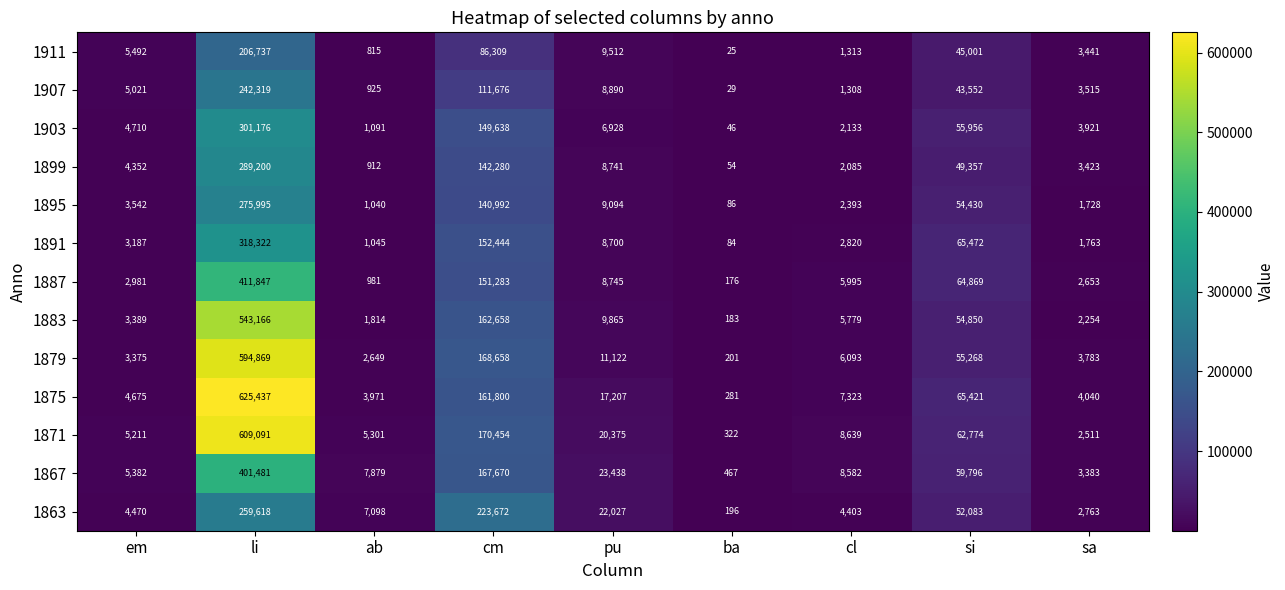

At which label does 1863 first exceed 7098?

li